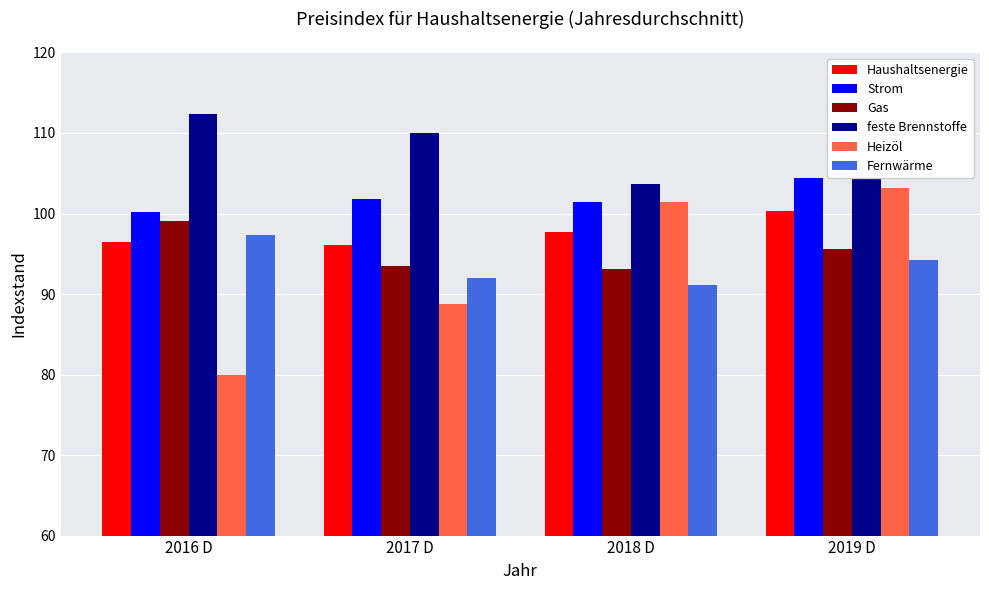

What is the label of the 2nd bar from the left?

2017 D